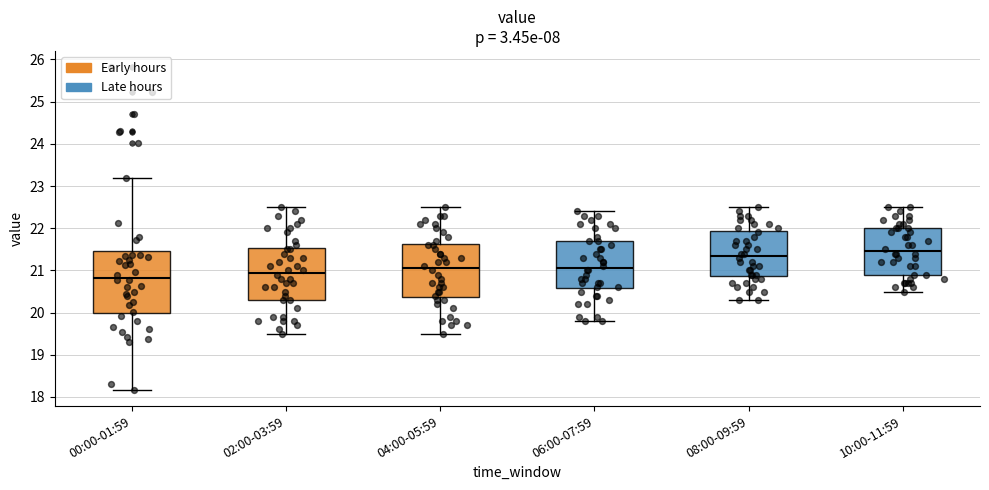

Reading left to right, transcribe this box plot: for each box, give where its median line is, the range the box spans, and where its two whiskers end, as read against the y-axis. The values are not printed on the chart, so give them approximately, as read against the axis.

00:00-01:59: median 20.8, box 20.0 to 21.5, whiskers 18.2 to 23.2
02:00-03:59: median 21.0, box 20.3 to 21.5, whiskers 19.5 to 22.5
04:00-05:59: median 21.1, box 20.4 to 21.6, whiskers 19.5 to 22.5
06:00-07:59: median 21.1, box 20.6 to 21.7, whiskers 19.8 to 22.4
08:00-09:59: median 21.4, box 20.9 to 21.9, whiskers 20.3 to 22.5
10:00-11:59: median 21.5, box 20.9 to 22.0, whiskers 20.5 to 22.5